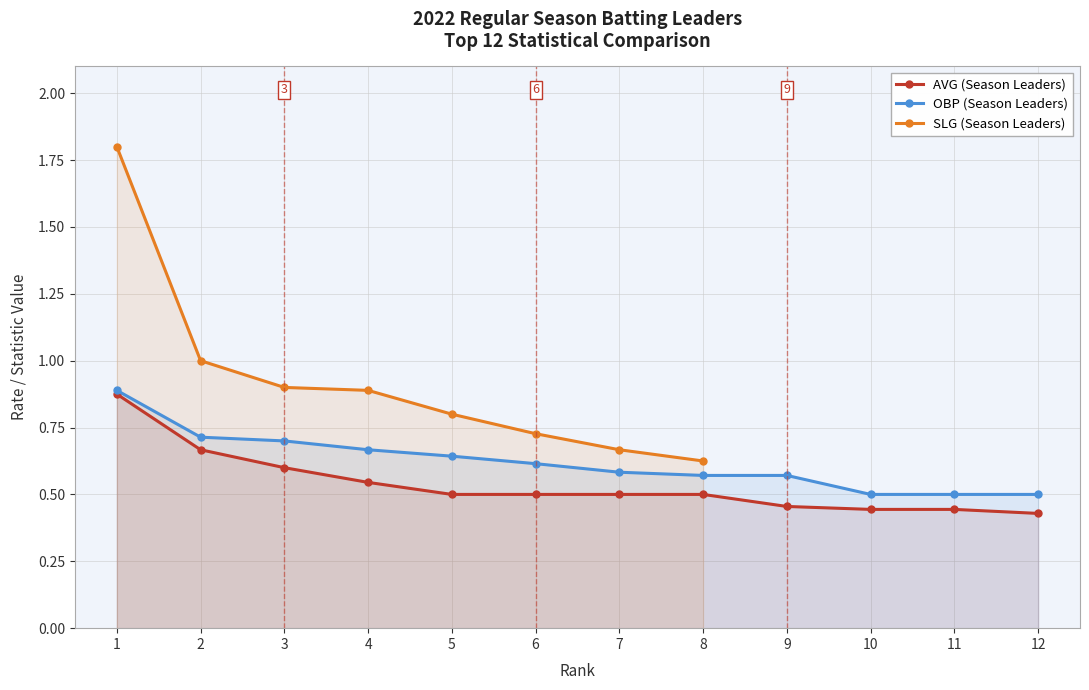

At which label does OBP (Season Leaders) reach its peak?

1